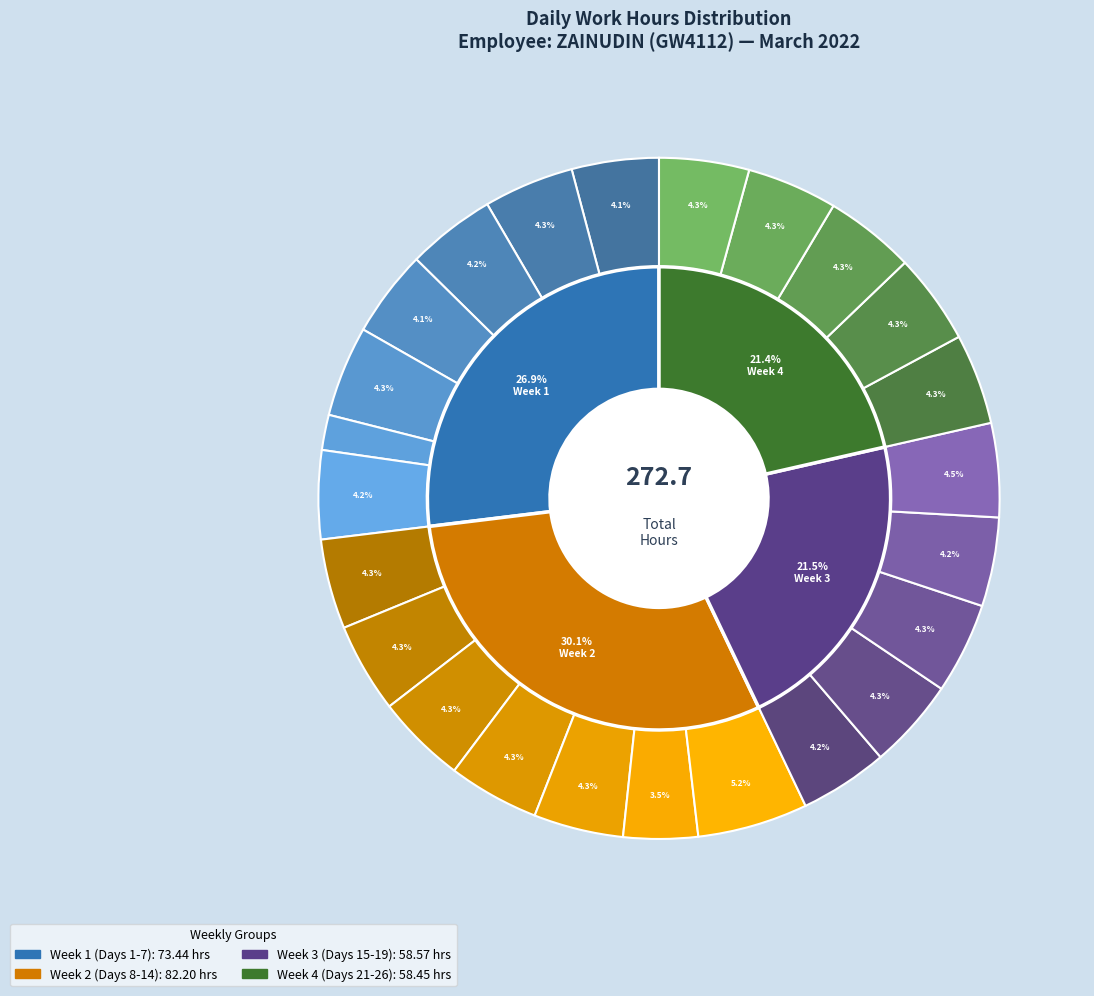

How much of the chart is everything except Day 3?

95.8%